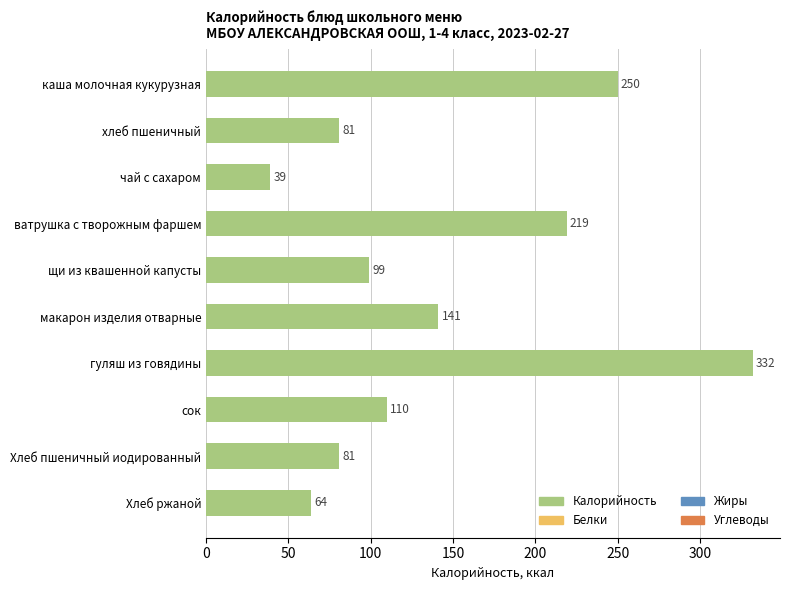

What is the minimum value shown in the chart?

39